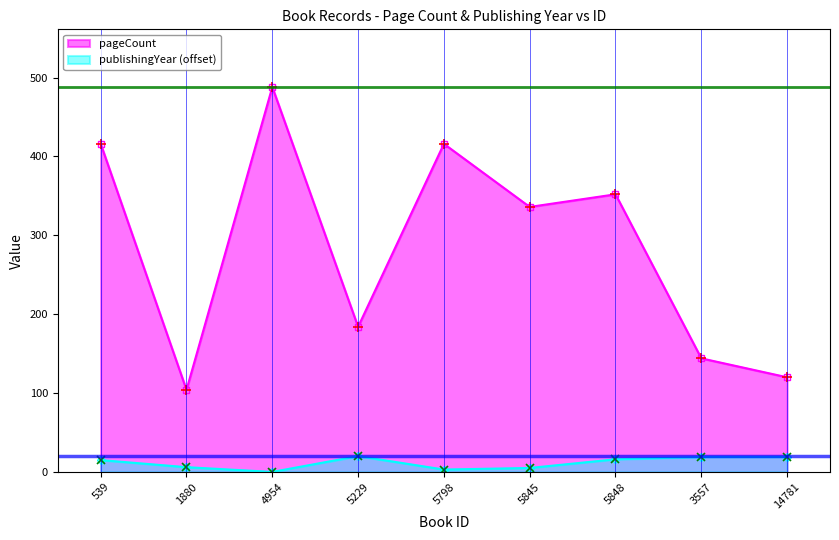

Between 539 and 5845, which is larger?

539